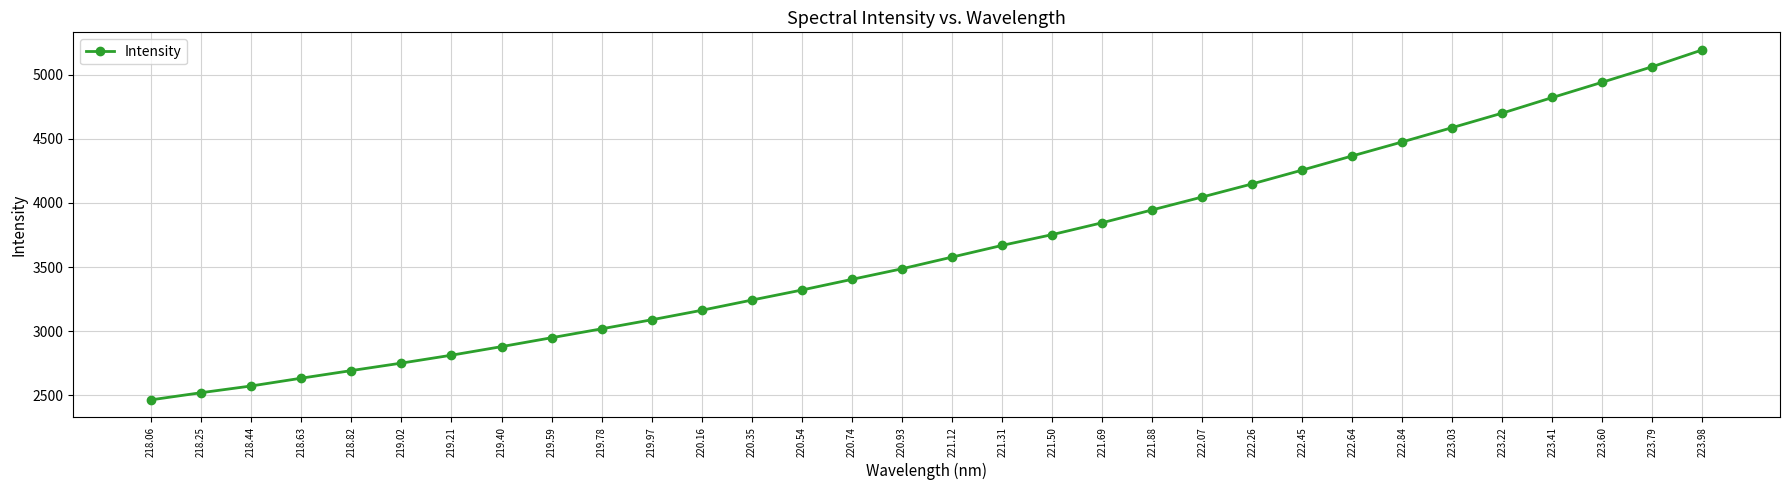

What is the average value?

3637.1